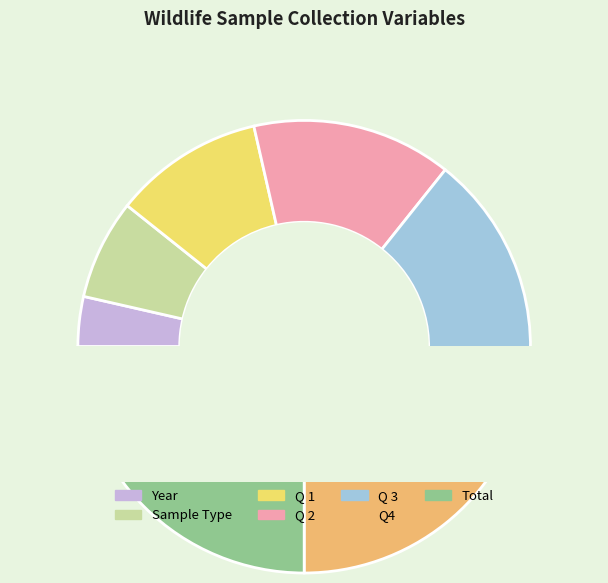

The Q 1 slice represents 11% of the pie. True or false?

True